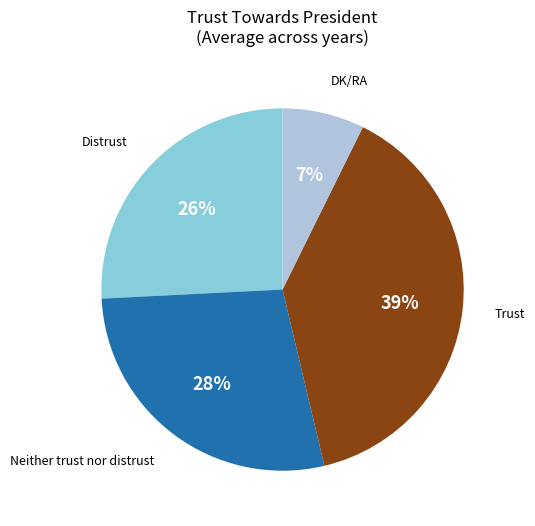

The DK/RA slice represents 14% of the pie. True or false?

False